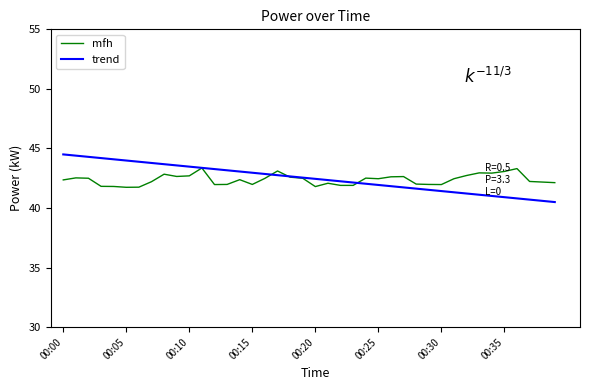

Reading left to right, list all the values displayed in this chart.

00:00=42.4	00:01=42.5	00:02=42.5	00:03=41.8	00:04=41.8	00:05=41.7	00:06=41.8	00:07=42.2	00:08=42.8	00:09=42.6	00:10=42.7	00:11=43.4	00:12=42.0	00:13=42.0	00:14=42.4	00:15=42.0	00:16=42.5	00:17=43.1	00:18=42.6	00:19=42.5	00:20=41.8	00:21=42.1	00:22=41.9	00:23=41.9	00:24=42.5	00:25=42.5	00:26=42.6	00:27=42.6	00:28=42.0	00:29=42.0	00:30=42.0	00:31=42.5	00:32=42.7	00:33=43.0	00:34=42.9	00:35=43.1	00:36=43.3	00:37=42.2	00:38=42.2	00:39=42.1